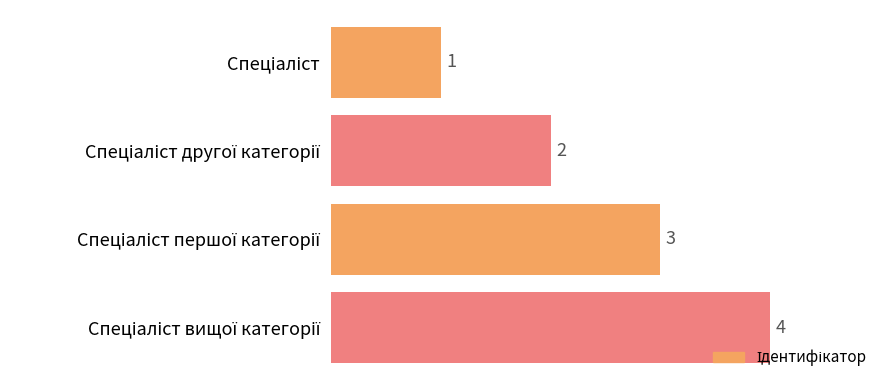

What is the sum of all values?

10